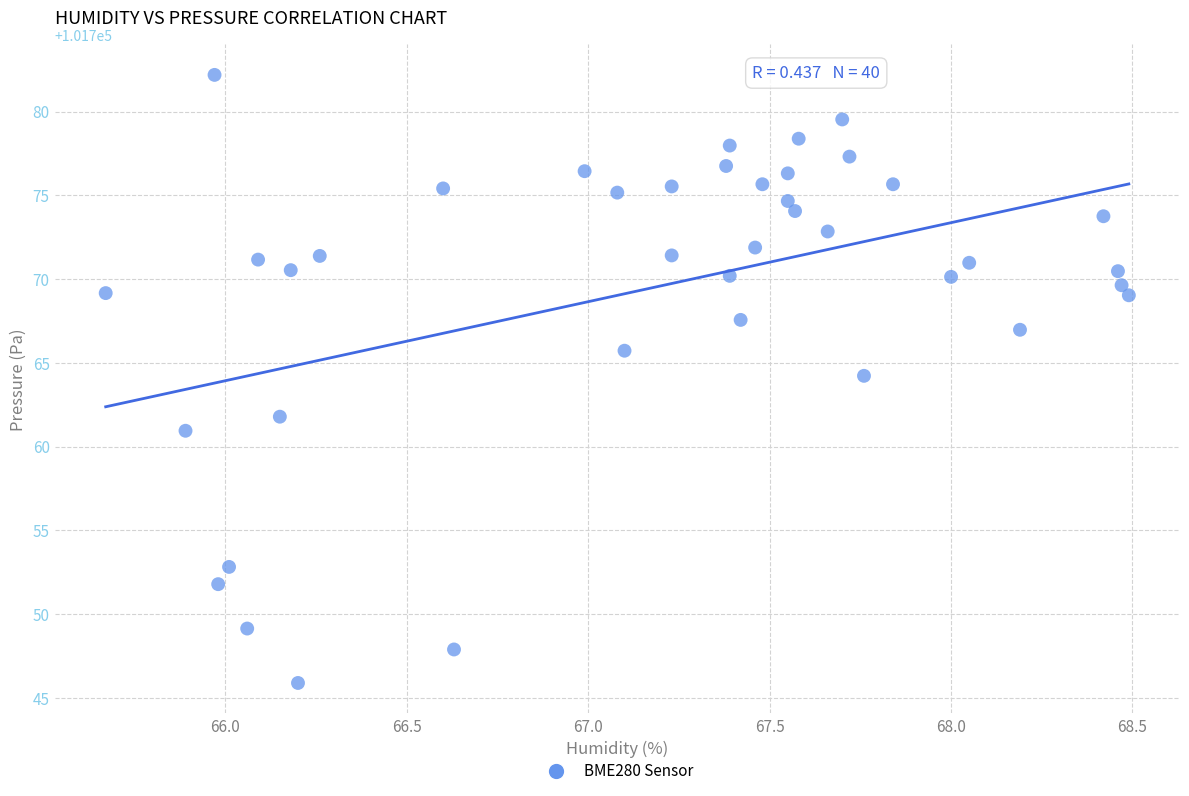

What is the range of X values (max minus min)?

2.8